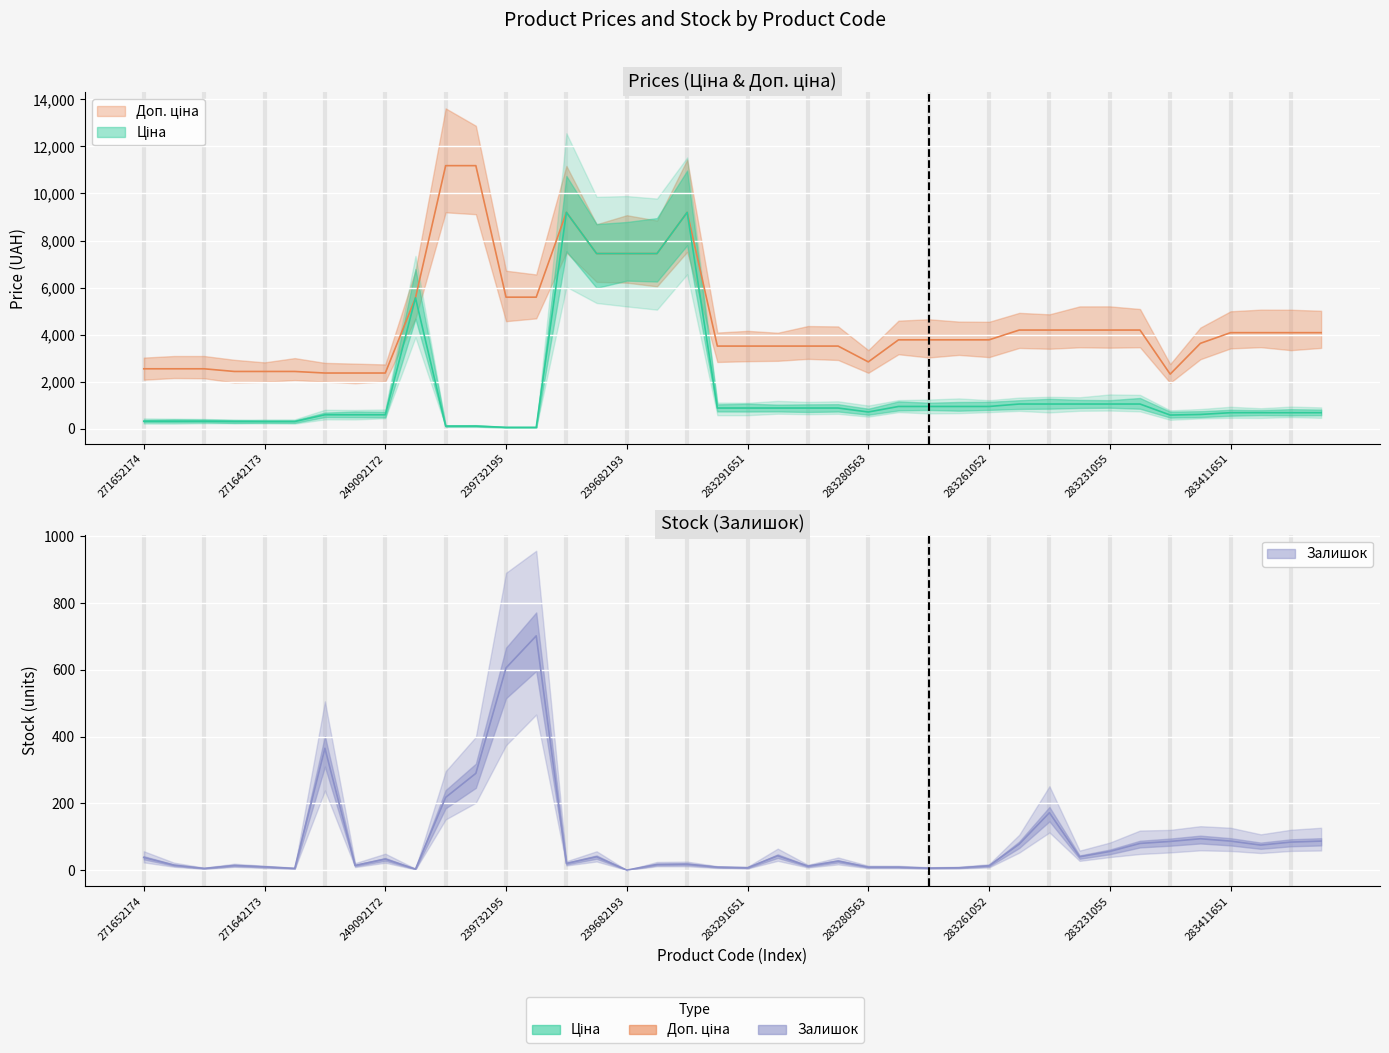

Reading right to left, extract all data points from this chart.

Ціна: 283411052=680.4	283411055=680.4	283411650=680.4	283411651=680.4	281731856=604.6	283220563=579.8	283231052=1048.4	283231055=1048.4	283231650=1048.4	283231651=1048.4	283231856=1048.4	283261052=944.2	283261055=944.2	283261650=944.2	283261651=944.2	283280563=710.0	283291052=878.0	283291055=878.0	283291650=878.0	283291651=878.0	283291856=878.0	273702194=9196.3	239682179=7444.6	239682193=7444.6	239682195=7444.6	273702193=9196.3	239732179=55.9	239732195=55.9	239772179=111.8	239772195=111.8	10832185=5560.3	249092172=591.6	249092173=591.6	249092174=591.6	271642172=304.1	271642173=304.1	271642174=304.1	271652172=318.3	271652173=318.3	271652174=318.3
Доп. ціна: 283411052=4082.3	283411055=4082.3	283411650=4082.3	283411651=4082.3	281731856=3627.9	283220563=2319.2	283231052=4193.5	283231055=4193.5	283231650=4193.5	283231651=4193.5	283231856=4193.5	283261052=3777.0	283261055=3777.0	283261650=3777.0	283261651=3777.0	283280563=2839.8	283291052=3511.9	283291055=3511.9	283291650=3511.9	283291651=3511.9	283291856=3511.9	273702194=9196.3	239682179=7444.6	239682193=7444.6	239682195=7444.6	273702193=9196.3	239732179=5591.0	239732195=5591.0	239772179=11182.0	239772195=11182.0	10832185=5560.3	249092172=2366.5	249092173=2366.5	249092174=2366.5	271642172=2432.8	271642173=2432.8	271642174=2432.8	271652172=2546.4	271652173=2546.4	271652174=2546.4
Залишок: 283411052=87.0	283411055=84.0	283411650=75.0	283411651=87.0	281731856=94.0	283220563=86.0	283231052=80.0	283231055=56.0	283231650=40.0	283231651=172.0	283231856=78.0	283261052=13.0	283261055=7.0	283261650=6.0	283261651=9.0	283280563=9.0	283291052=27.0	283291055=12.0	283291650=43.0	283291651=7.0	283291856=9.0	273702194=18.0	239682179=17.0	239682193=0.0	239682195=40.0	273702193=20.0	239732179=702.0	239732195=606.0	239772179=290.0	239772195=218.0	10832185=3.0	249092172=33.0	249092173=14.0	249092174=365.0	271642172=5.0	271642173=10.0	271642174=14.0	271652172=5.0	271652173=15.0	271652174=38.0